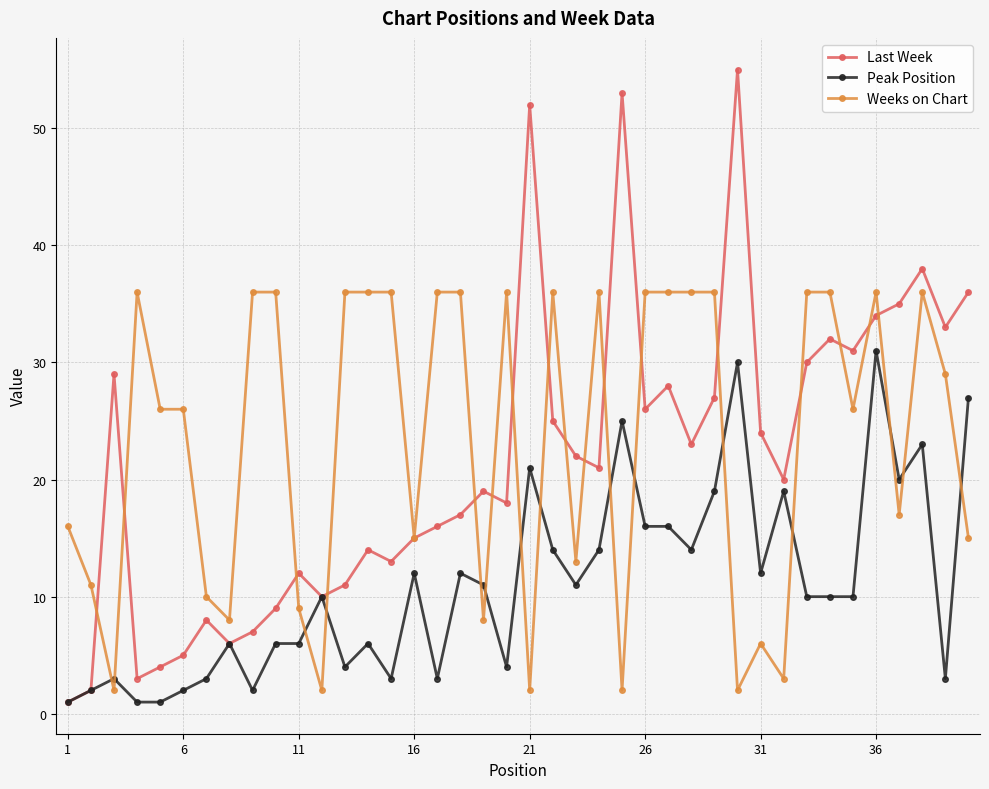

What is the highest value of the Weeks on Chart series?

36